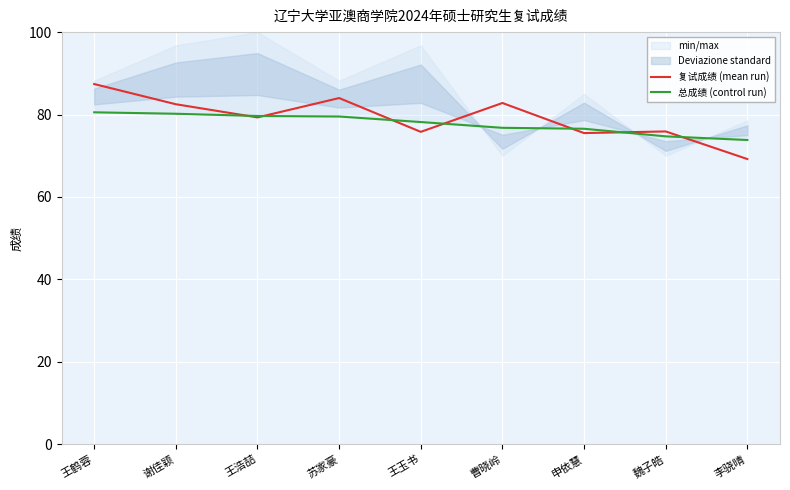

At which category is the sum across all series the highest?

王鹤蓉